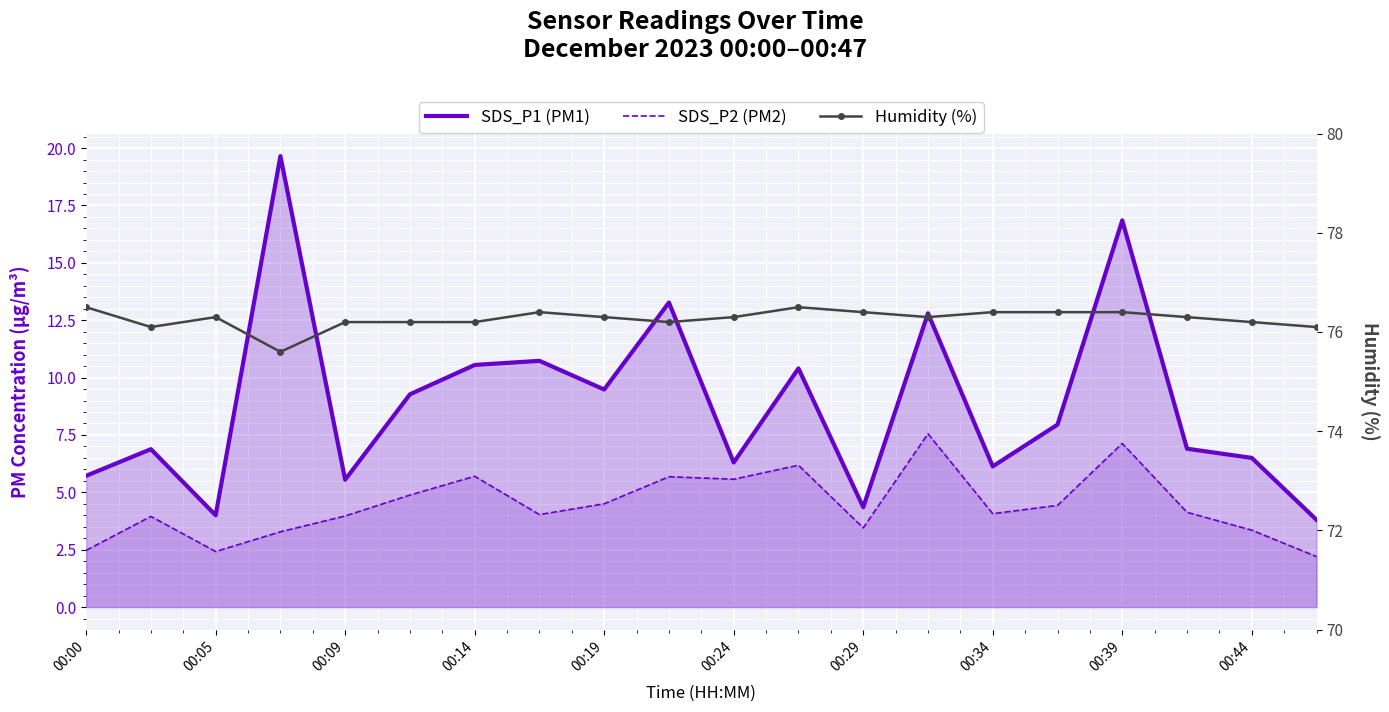

What is the highest value of the SDS_P1 (PM1) series?

19.6